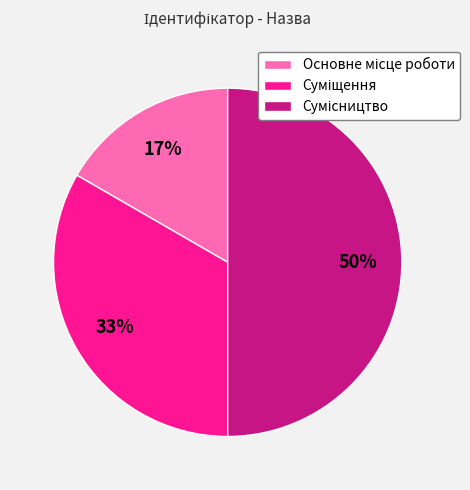

To the nearest percent, what is the average slice percentage?

33%